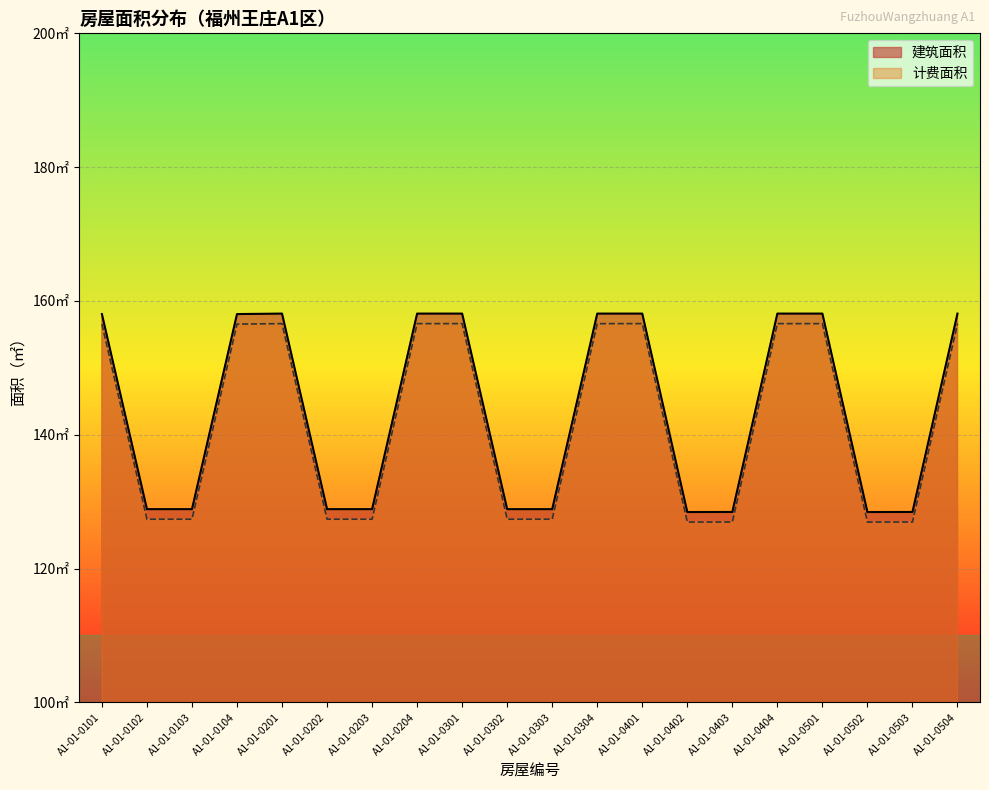

Reading right to left, what are all the values shown in this chart?

建筑面积: A1-01-0504=158.1	A1-01-0503=128.5	A1-01-0502=128.4	A1-01-0501=158.1	A1-01-0404=158.1	A1-01-0403=128.5	A1-01-0402=128.4	A1-01-0401=158.1	A1-01-0304=158.1	A1-01-0303=128.9	A1-01-0302=128.9	A1-01-0301=158.1	A1-01-0204=158.1	A1-01-0203=128.9	A1-01-0202=128.9	A1-01-0201=158.1	A1-01-0104=158.0	A1-01-0103=128.9	A1-01-0102=128.9	A1-01-0101=158.0
计费面积: A1-01-0504=156.6	A1-01-0503=127.0	A1-01-0502=126.9	A1-01-0501=156.6	A1-01-0404=156.6	A1-01-0403=127.0	A1-01-0402=126.9	A1-01-0401=156.6	A1-01-0304=156.6	A1-01-0303=127.4	A1-01-0302=127.4	A1-01-0301=156.6	A1-01-0204=156.6	A1-01-0203=127.4	A1-01-0202=127.4	A1-01-0201=156.6	A1-01-0104=156.5	A1-01-0103=127.4	A1-01-0102=127.4	A1-01-0101=156.5